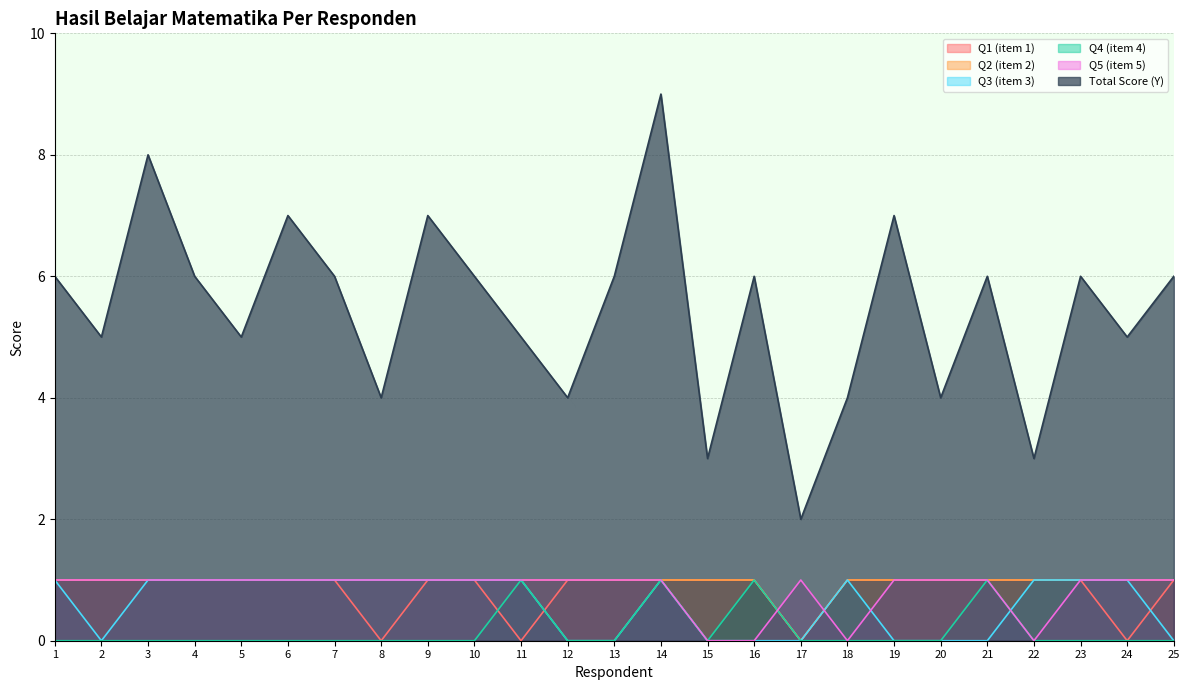

The Q2 (item 2) series shows 1 at 12. True or false?

True